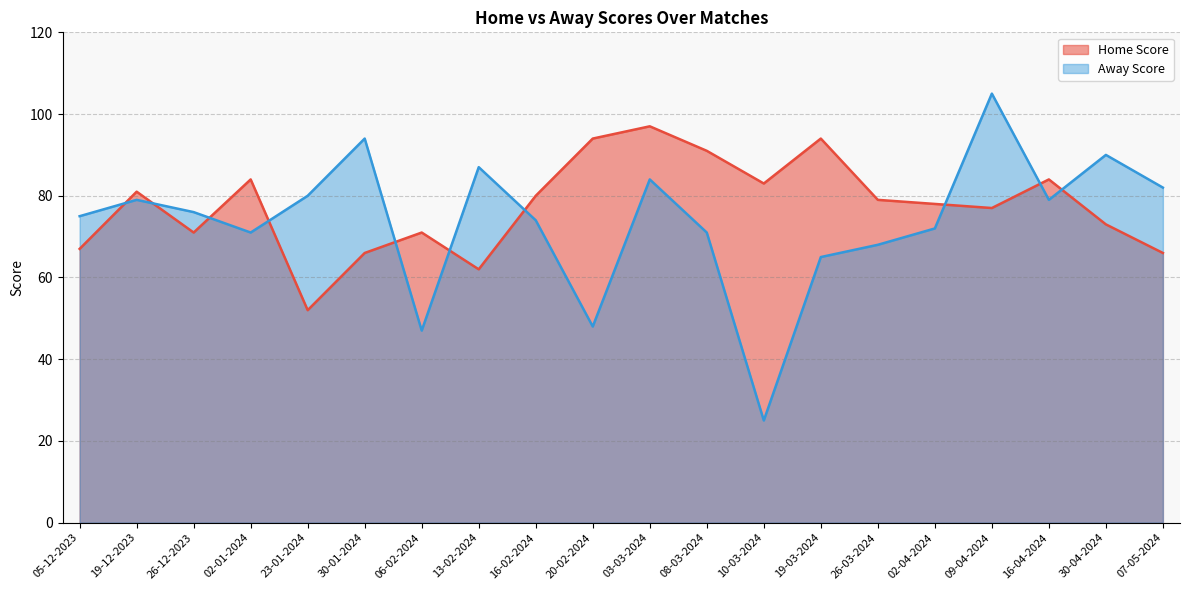

How many times do Home Score and Away Score cross each other?

10